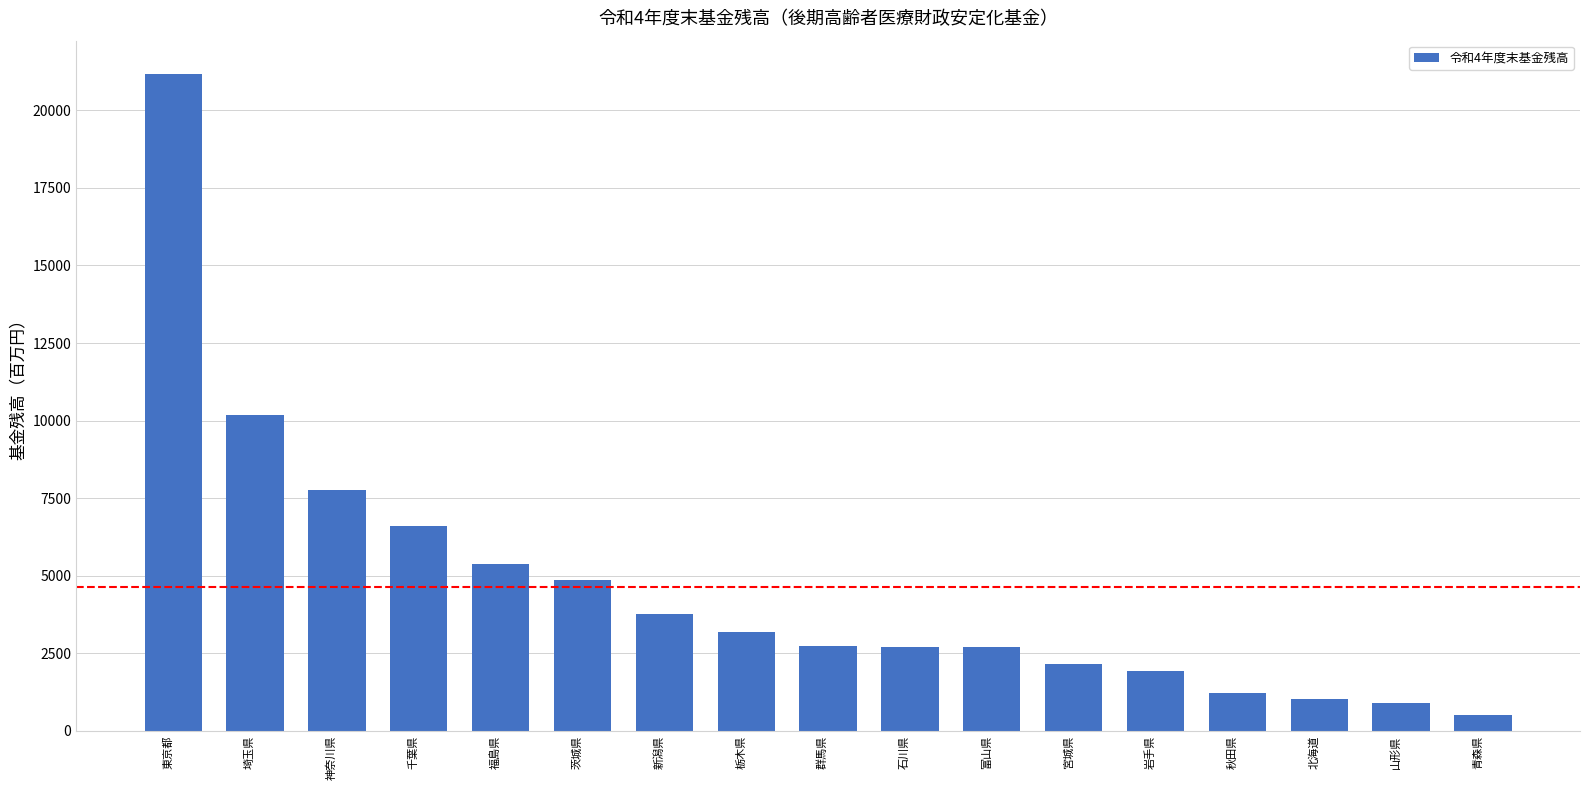

What is the value of the 3rd bar from the left?

7751.3